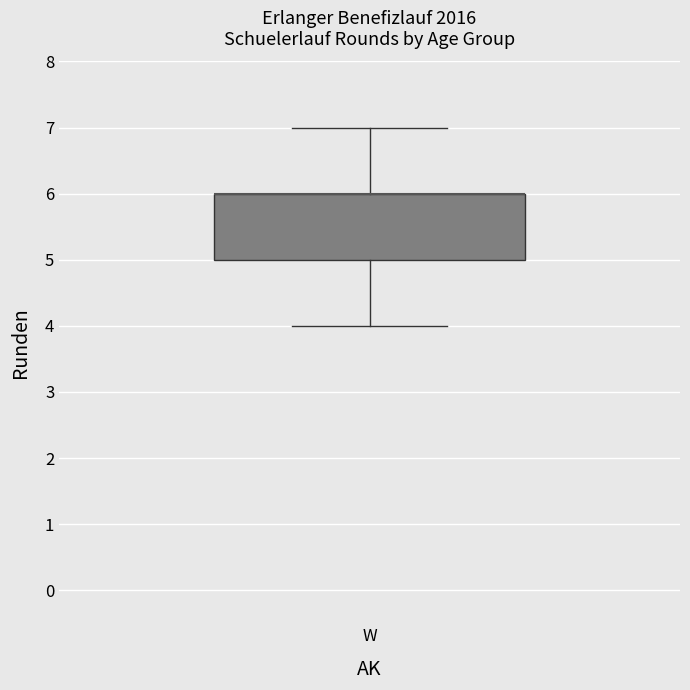

Read this box plot against the y-axis: the position of the median line, the range covered by the box, and the ends of both whiskers. The values are not printed on the chart, so give them approximately, as read against the axis.

median 6 (drawn on the box's upper edge), box 5 to 6, whiskers 4 to 7